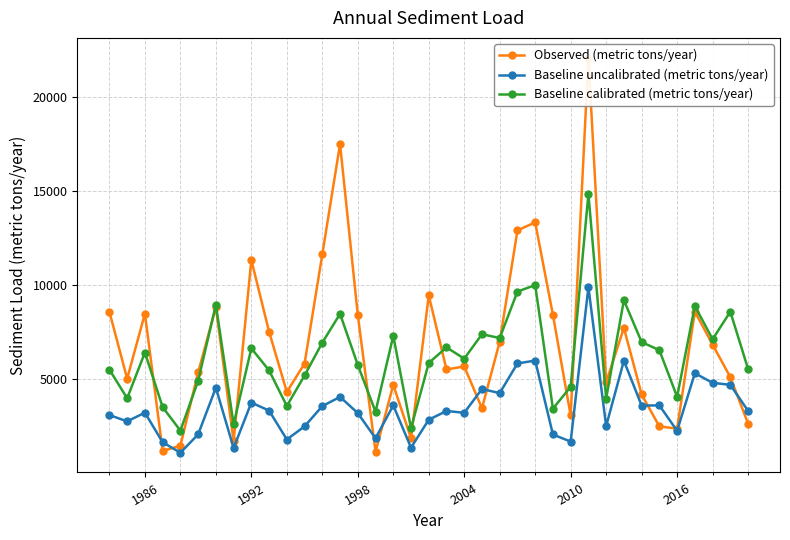

What is the maximum value for Baseline uncalibrated (metric tons/year)?

9899